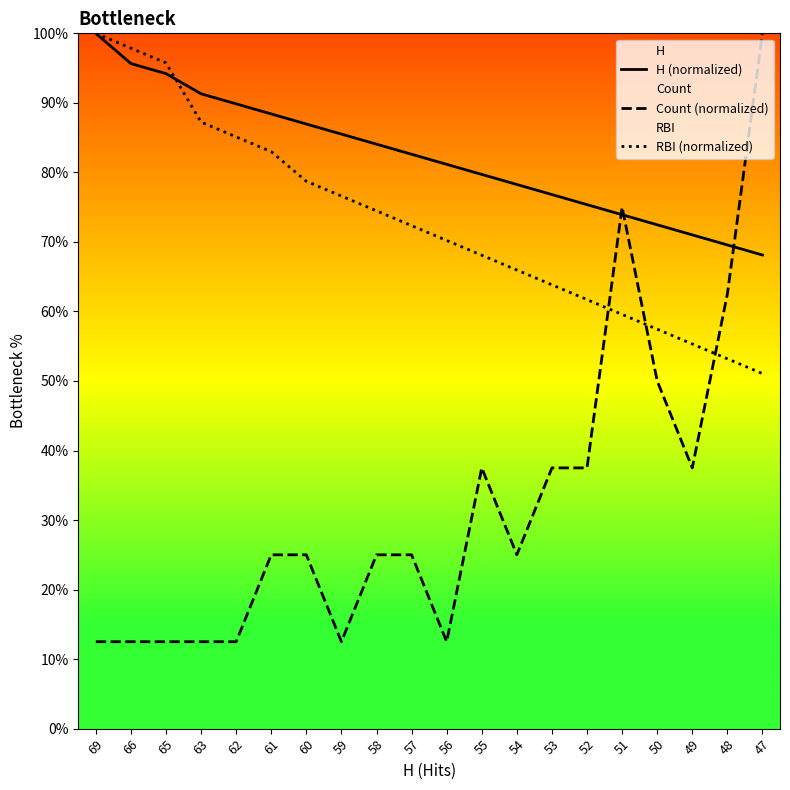

True or false: RBI (normalized) has more than 1 points higher than both neighbors.

False